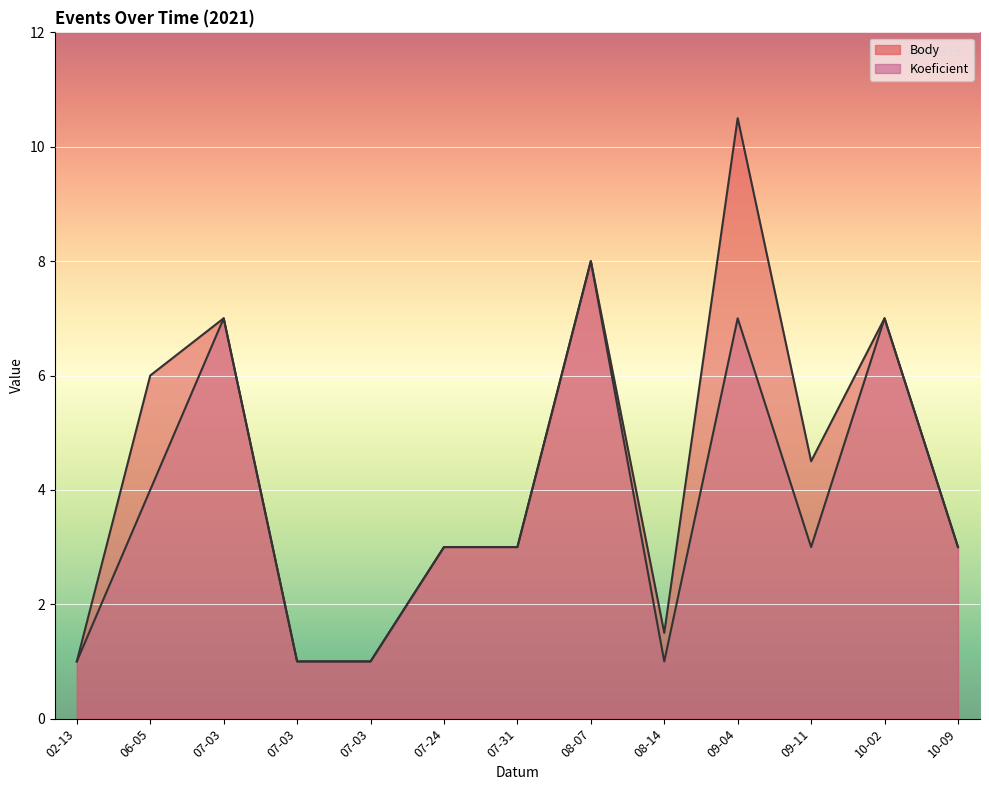

Which category has the lowest value across all series?

02-13